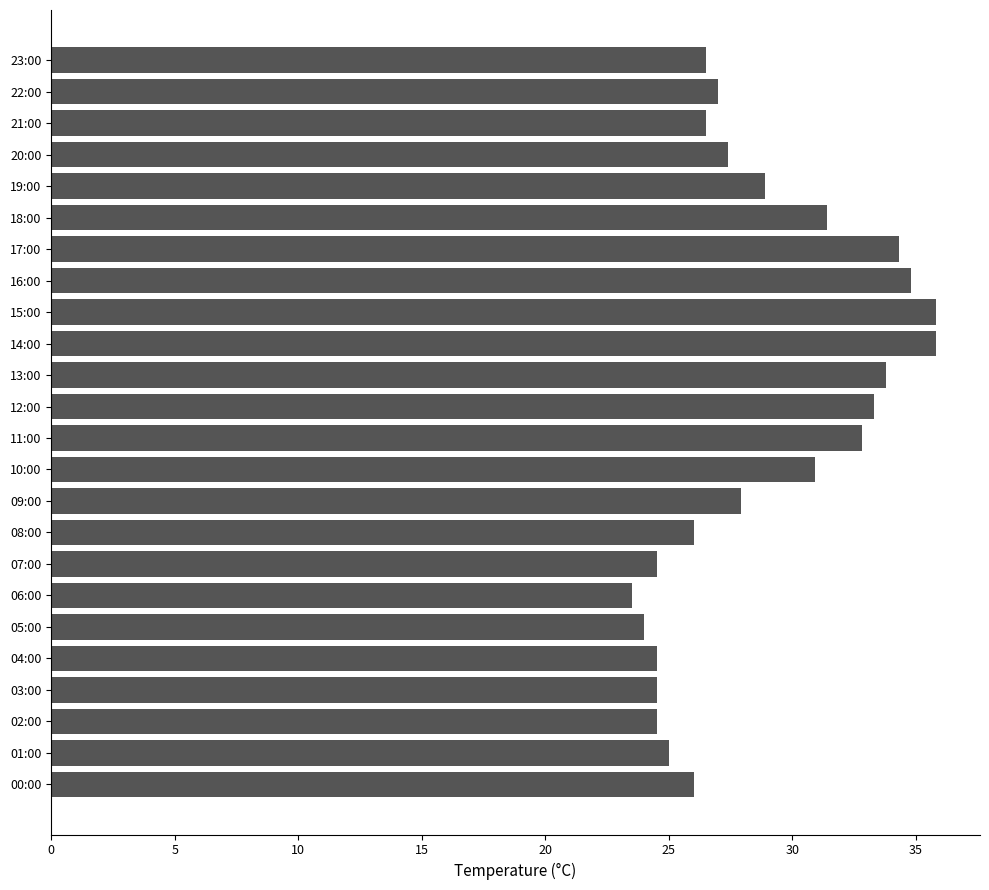

What is the greatest value displayed?

35.8